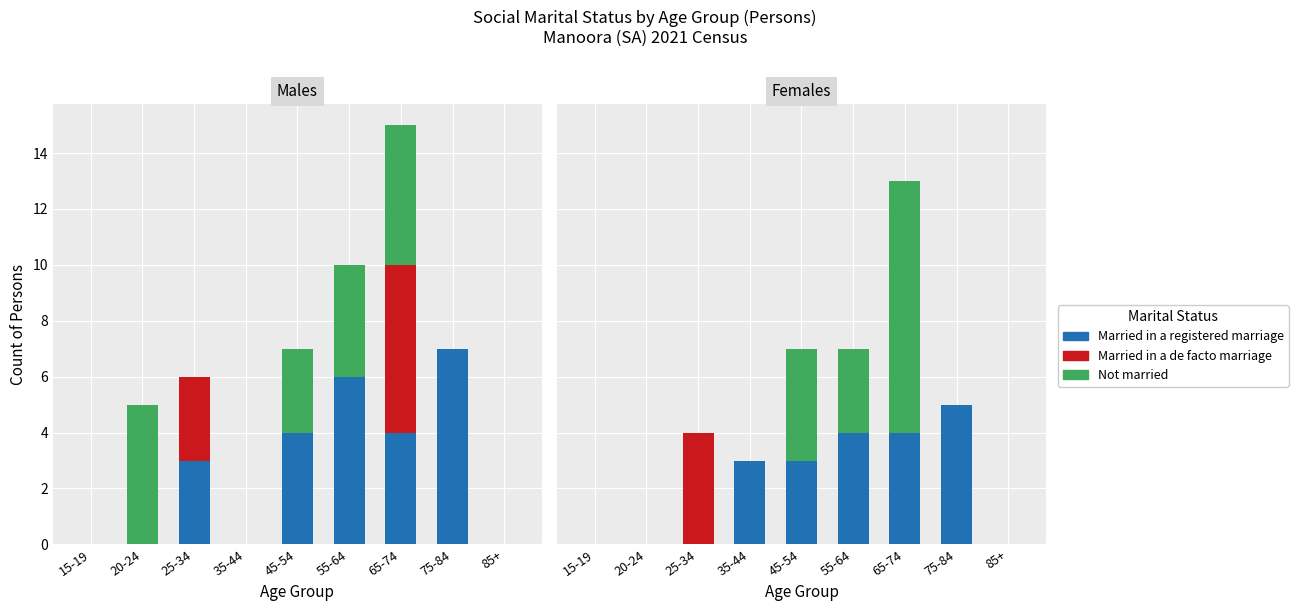

What are all the series names shown in the legend?

Married in a registered marriage, Married in a de facto marriage, Not married